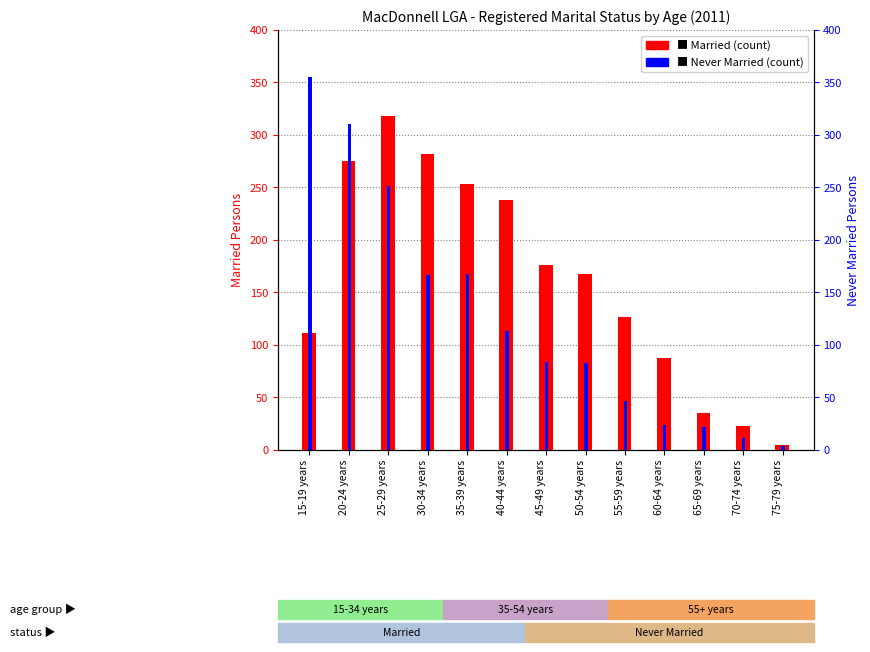

Is it true that Married (count) equals 6 at 70-74 years?

False